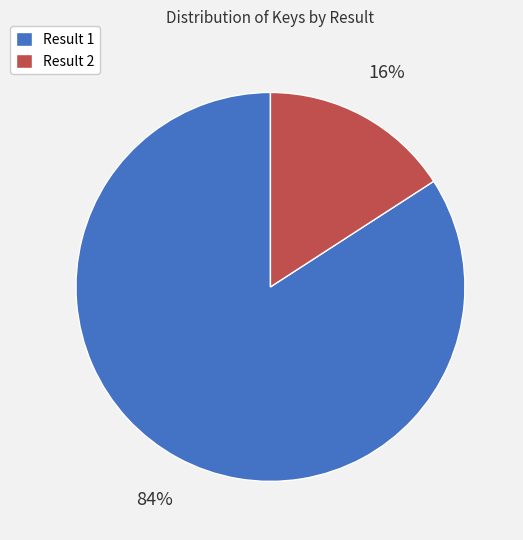

Combined, do Result 2 and Result 1 account for over 50%?

Yes